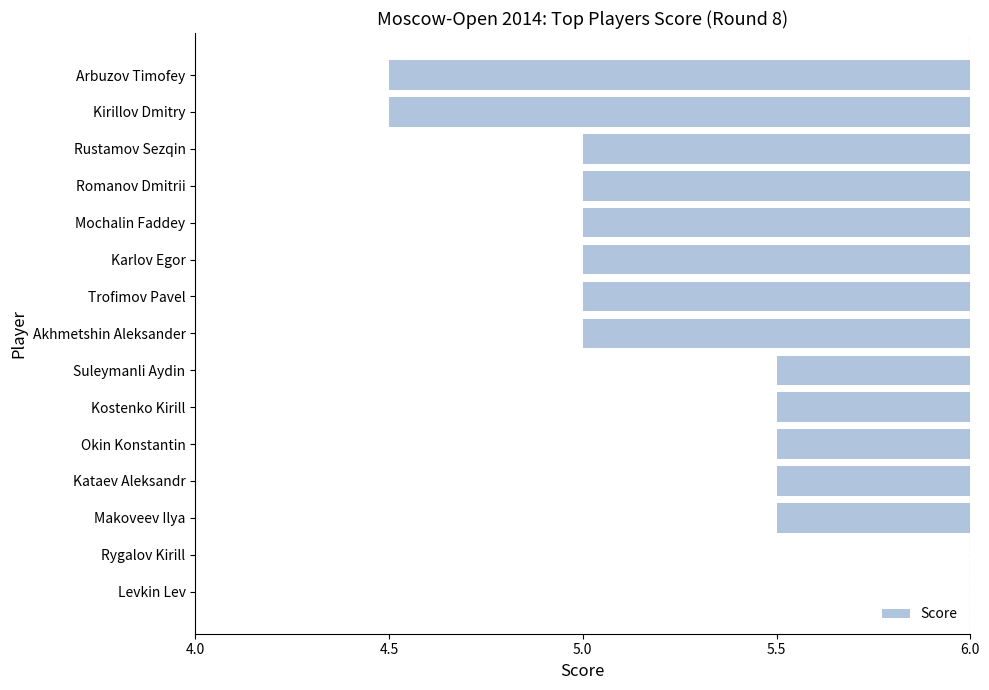

Are the bars horizontal?

Yes